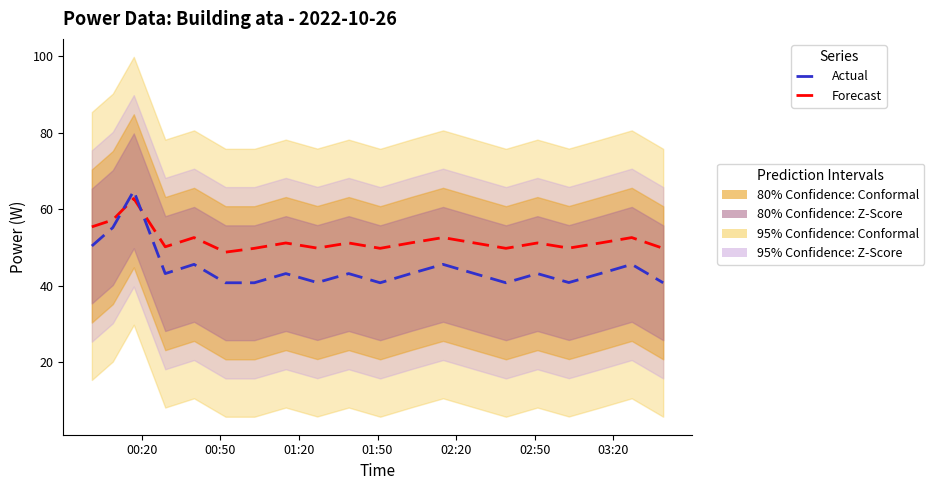

The value of Forecast at 00:20 is 98.2. True or false?

False